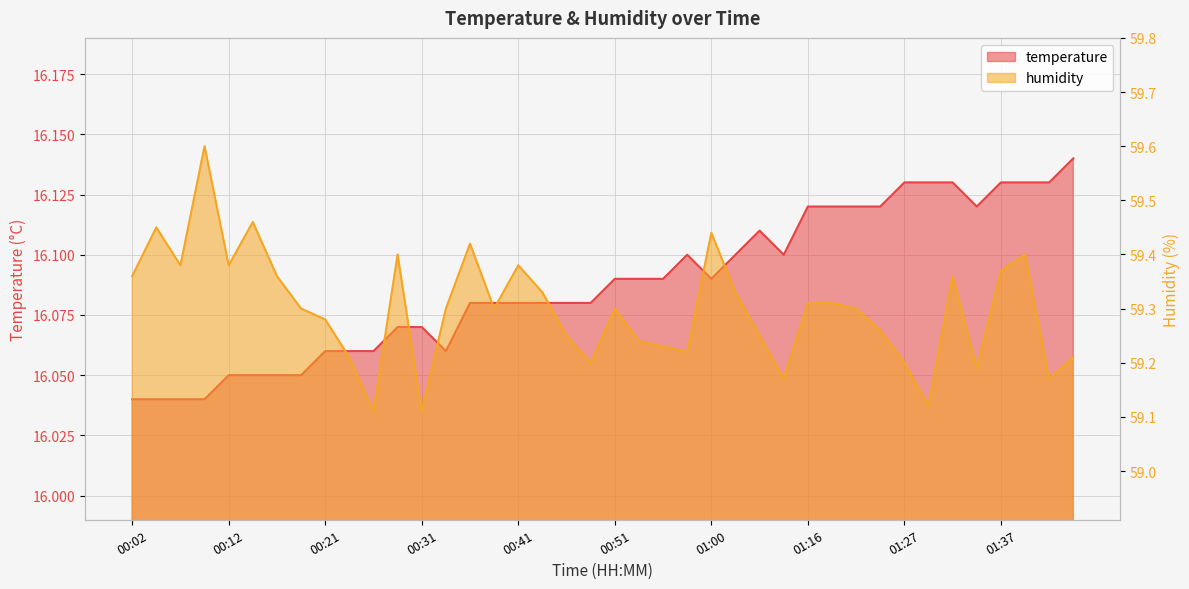

Reading right to left, what are all the values shown in this chart?

temperature: 16.1	16.1	16.1	16.1	16.1	16.1	16.1	16.1	16.1	16.1	16.1	16.1	16.1	16.1	16.1	16.1	16.1	16.1	16.1	16.1	16.1	16.1	16.1	16.1	16.1	16.1	16.1	16.1	16.1	16.1	16.1	16.1	16.1	16.1	16.1	16.1	16.0	16.0	16.0	16.0
humidity: 59.2	59.2	59.4	59.4	59.2	59.4	59.1	59.2	59.3	59.3	59.3	59.3	59.2	59.2	59.3	59.4	59.2	59.2	59.2	59.3	59.2	59.2	59.3	59.4	59.3	59.4	59.3	59.1	59.4	59.1	59.2	59.3	59.3	59.4	59.5	59.4	59.6	59.4	59.5	59.4